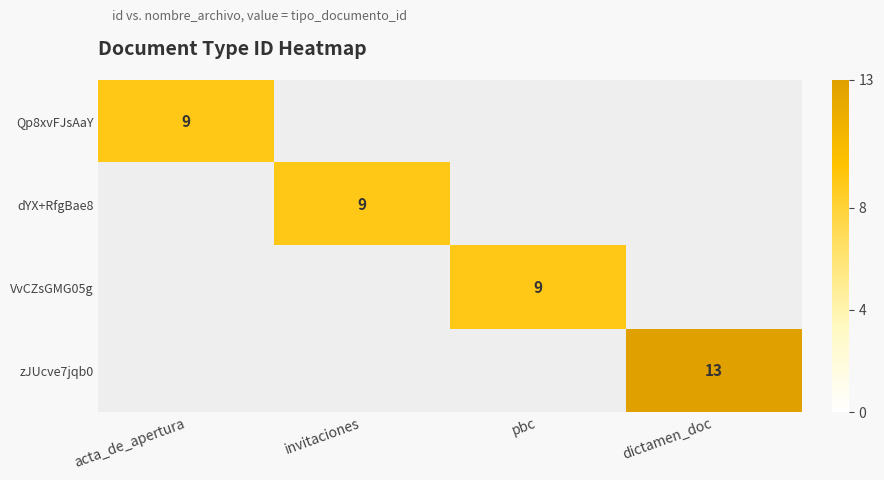

Is it true that VvCZsGMG05g equals 4 at pbc?

False